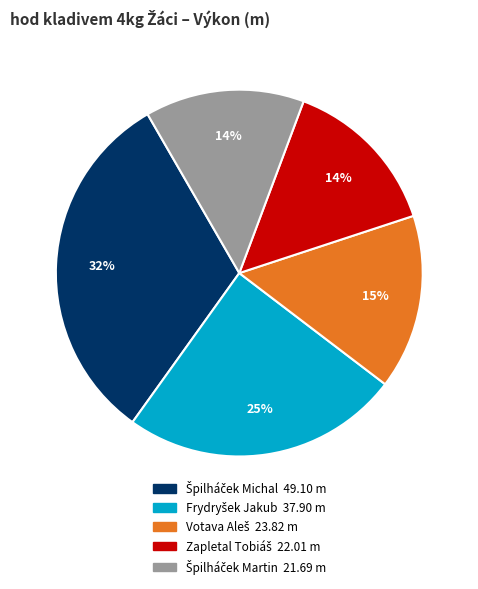

Does any single category account for the majority?

No